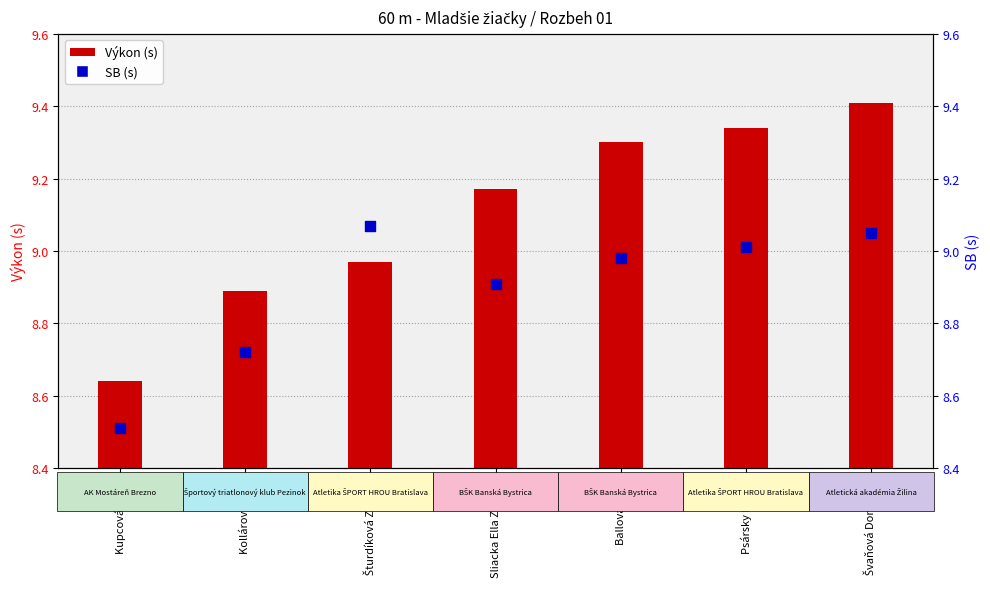

At how many categories does at least one series exceed 9?

5